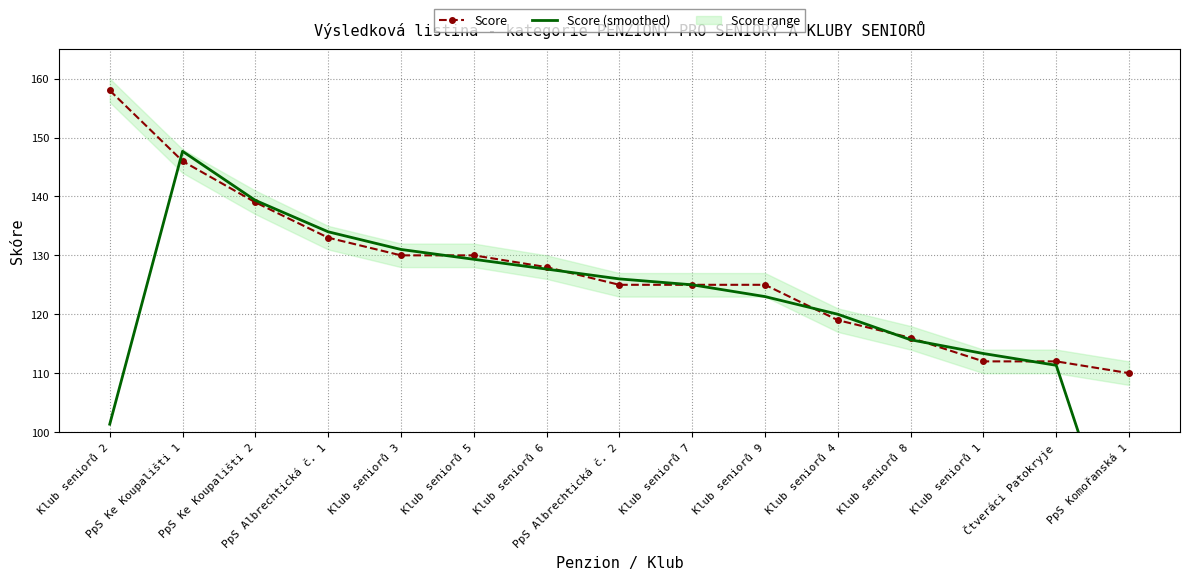

The Score series shows 110.0 at PpS Komořanská 1. True or false?

True